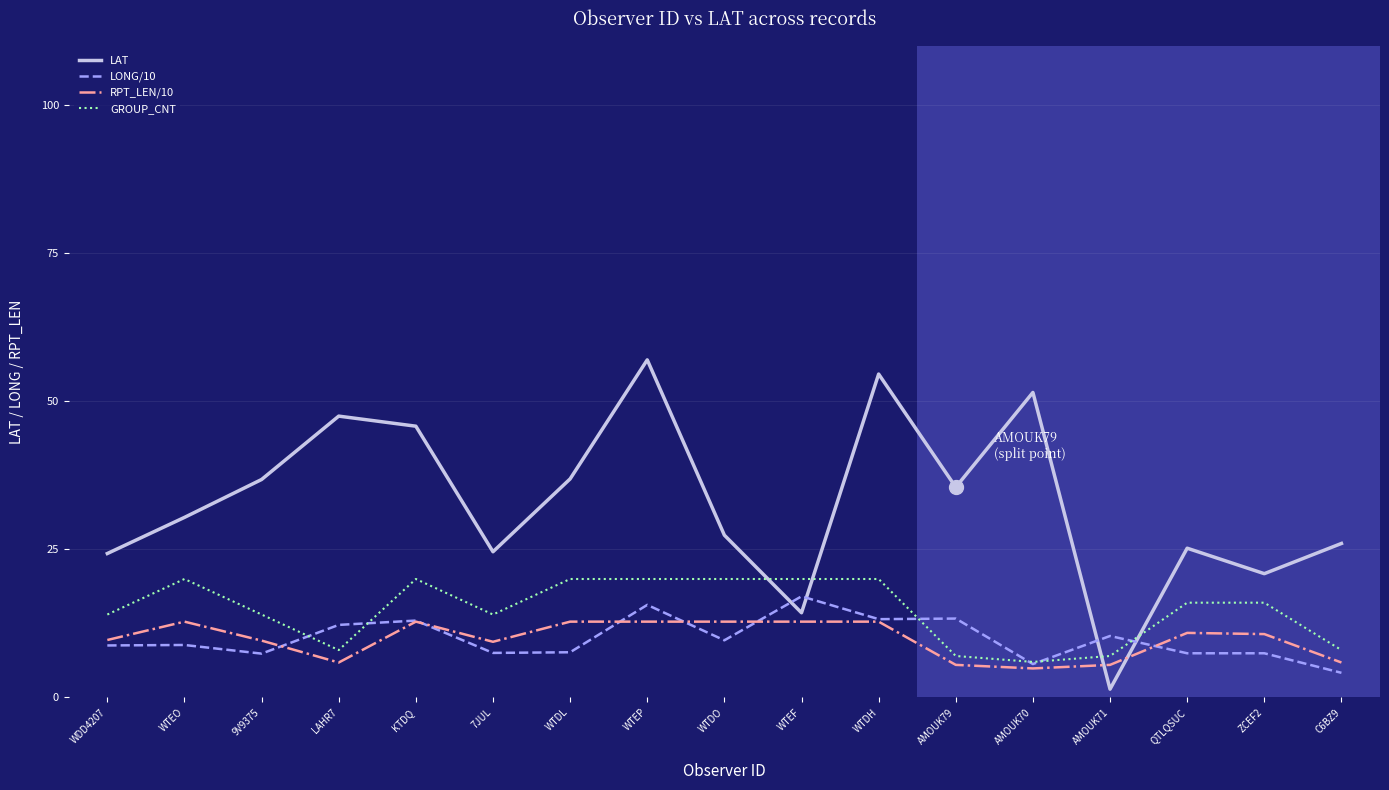

Does the chart display data point markers on the line(s)?

No